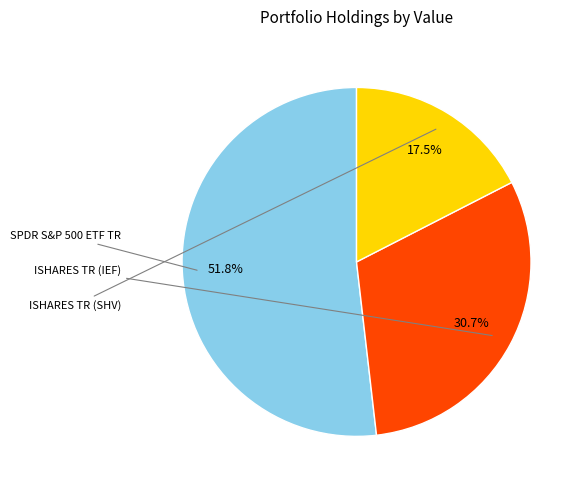

What percentage is the SPDR S&P 500 ETF TR slice, to the nearest percent?

52%